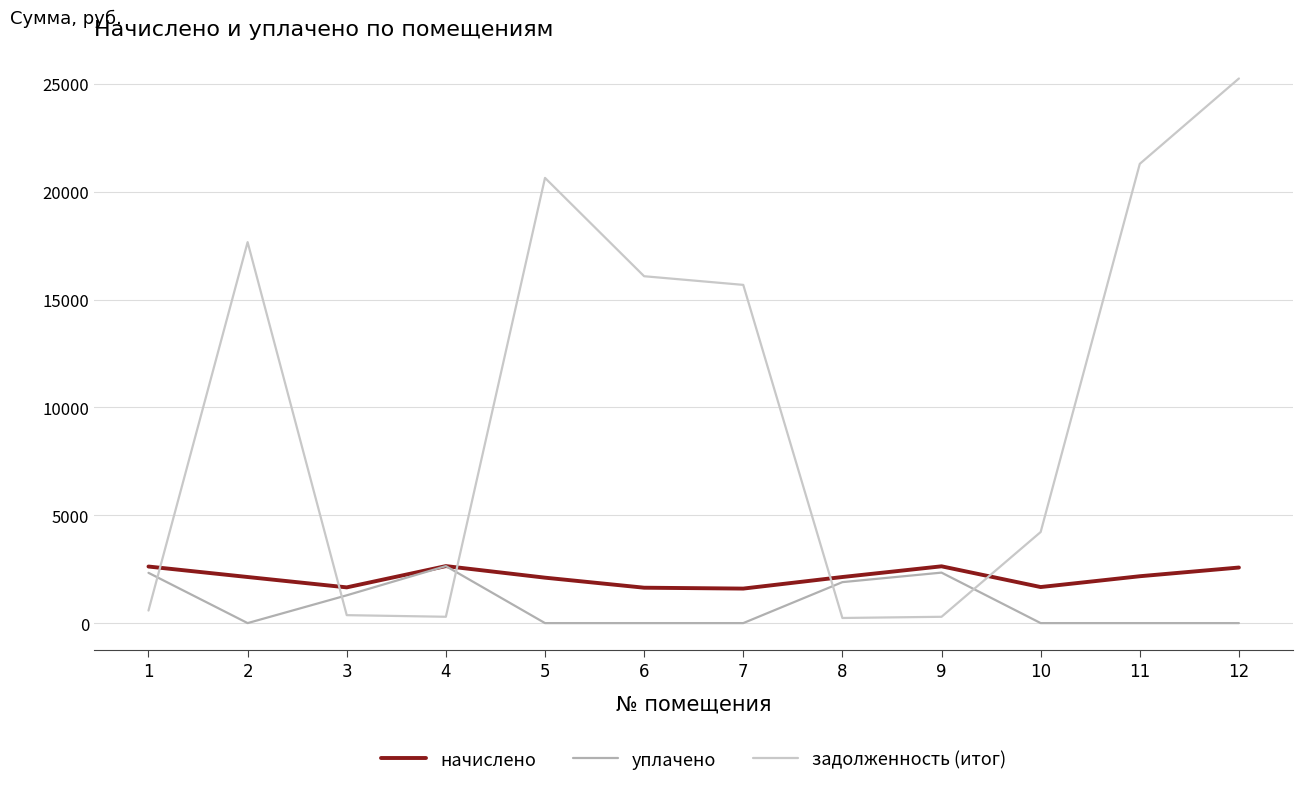

At which category is the sum across all series the highest?

12